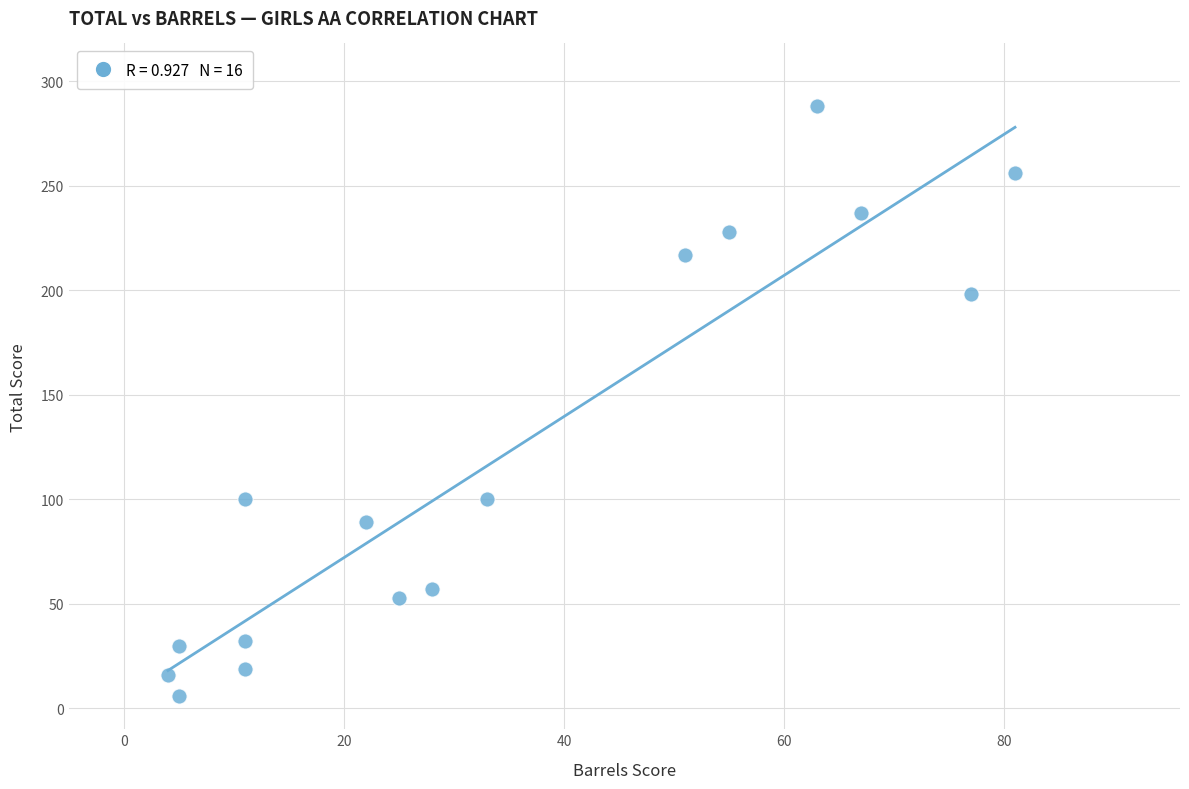

What is the range of Y values (max minus min)?

282